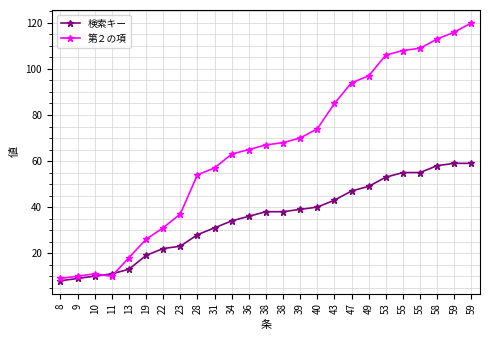

What is the difference between the maximum and minimum values in the 検索キー series?

51